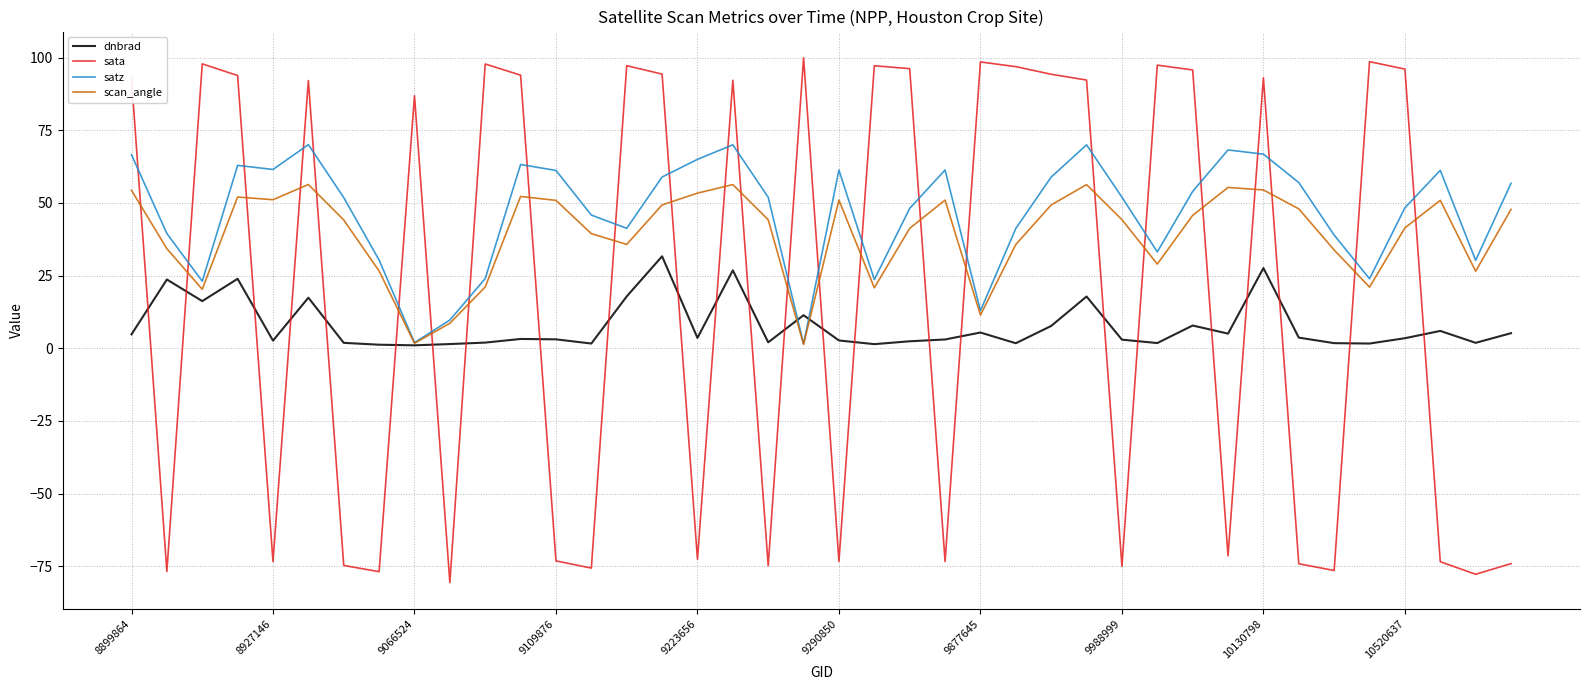

What is the lowest value of the scan_angle series?

1.3